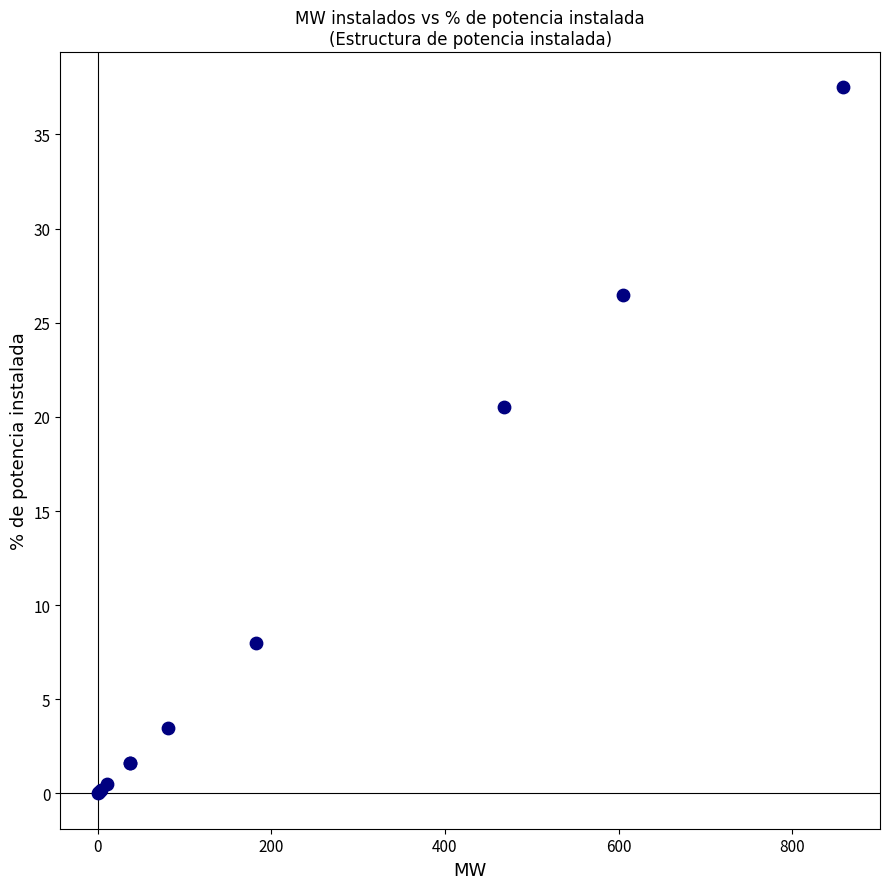

What Y value in the scatter plot is closest to 18?

20.5